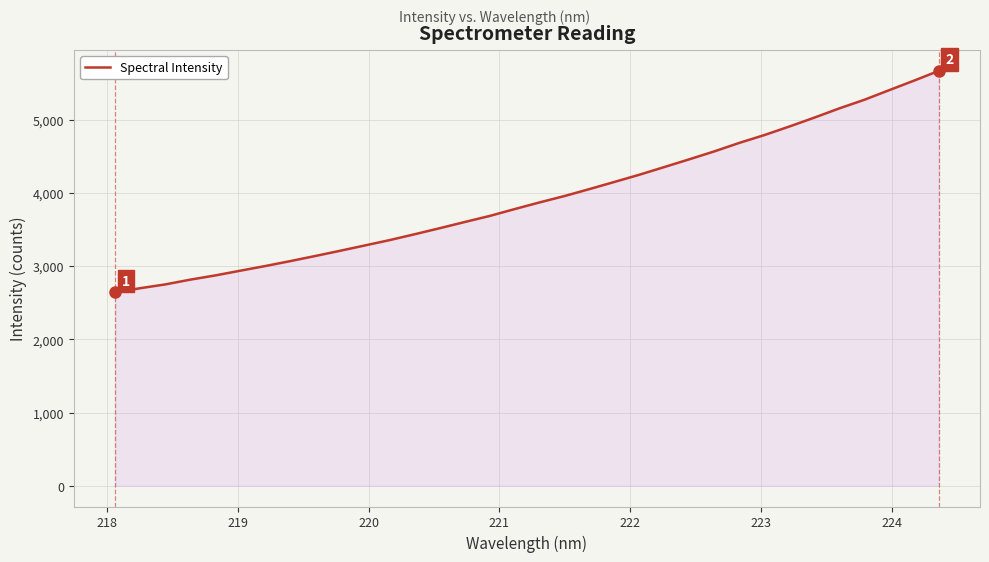

What is the difference between the maximum and minimum values?

3027.5